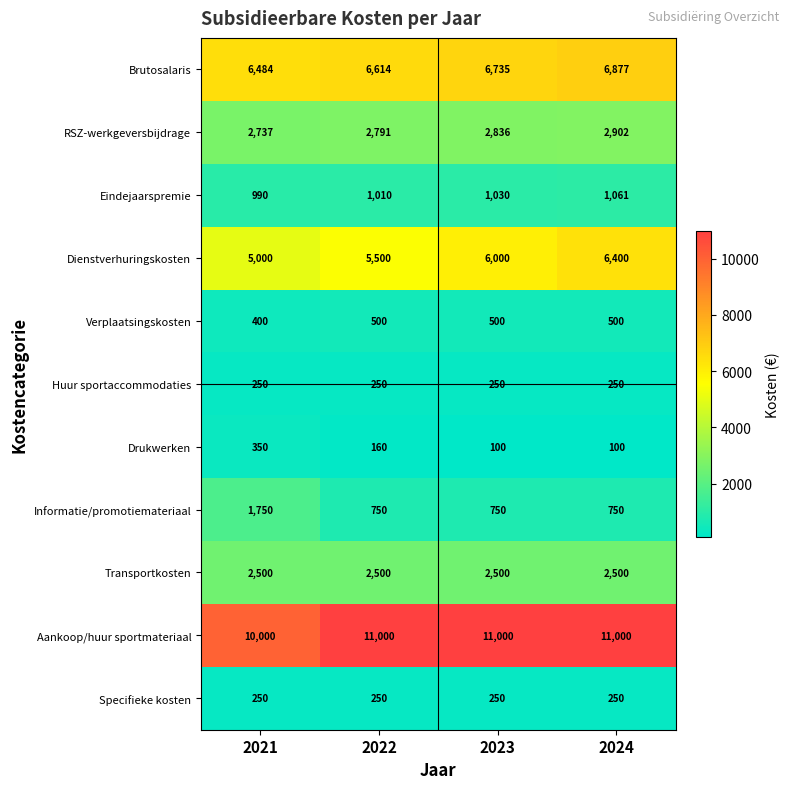

At which category is the sum across all series the highest?

2024